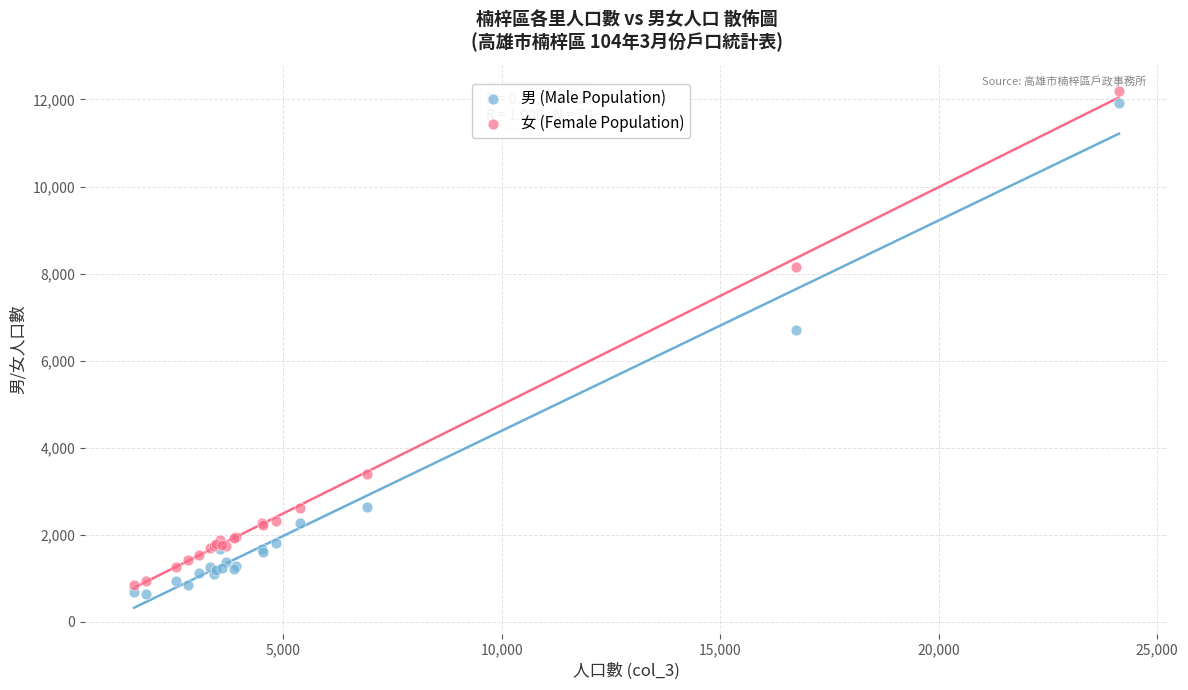

What are all the series names shown in the legend?

男 (Male Population), 女 (Female Population)